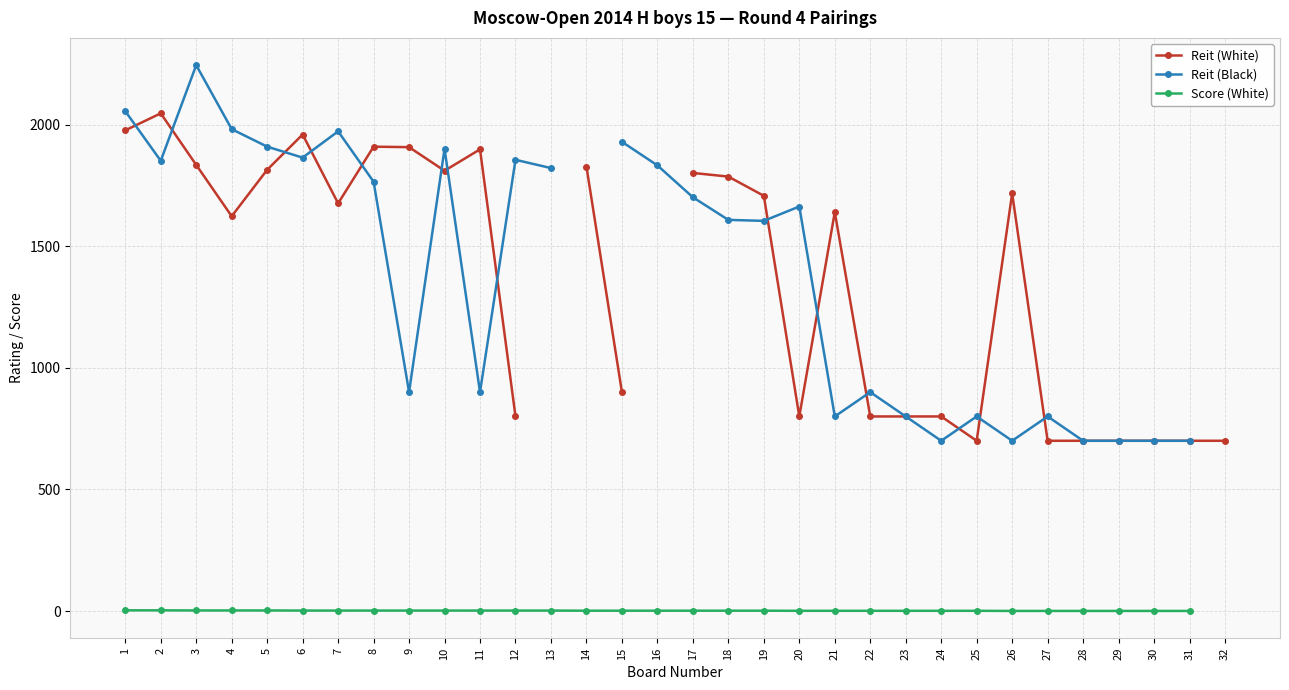

True or false: Reit (Black) and Score (White) intersect in this chart.

False